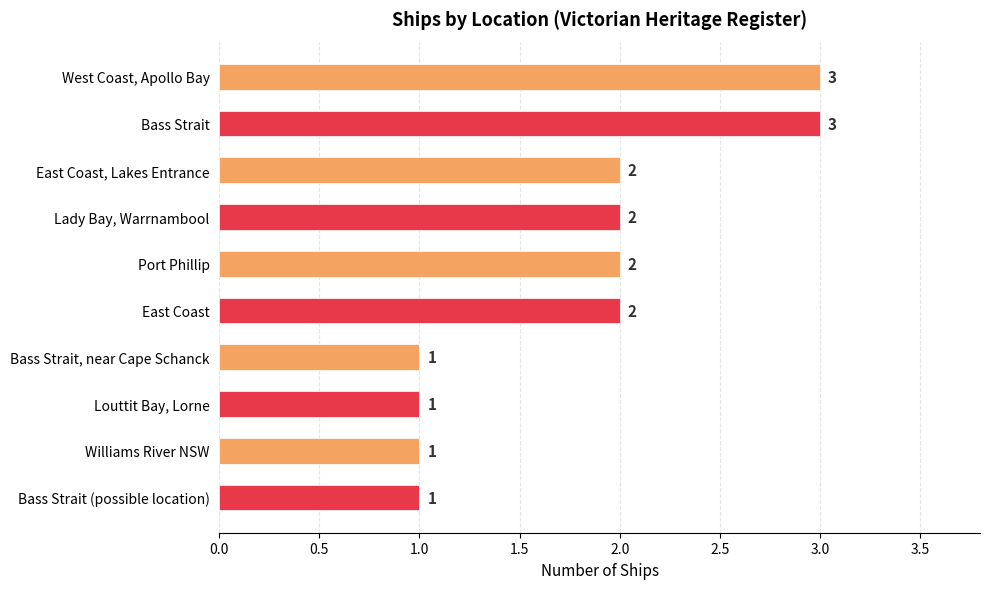

What is the greatest value displayed?

3